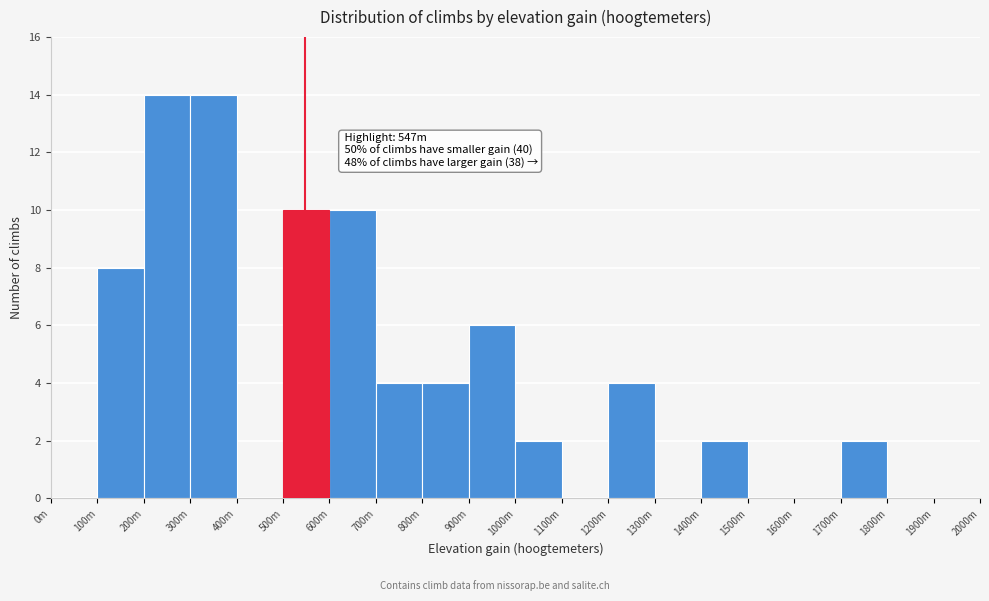

Reading right to left, what are all the values shown in this chart?

1900m=0	1800m=0	1700m=2	1600m=0	1500m=0	1400m=2	1300m=0	1200m=4	1100m=0	1000m=2	900m=6	800m=4	700m=4	600m=10	500m=10	400m=0	300m=14	200m=14	100m=8	0m=0